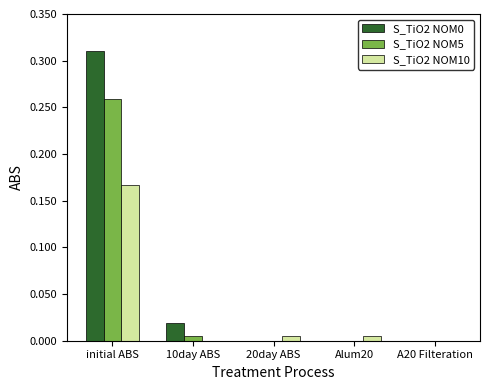

The S_TiO2 NOM5 series shows 0.0 at 20day ABS. True or false?

True